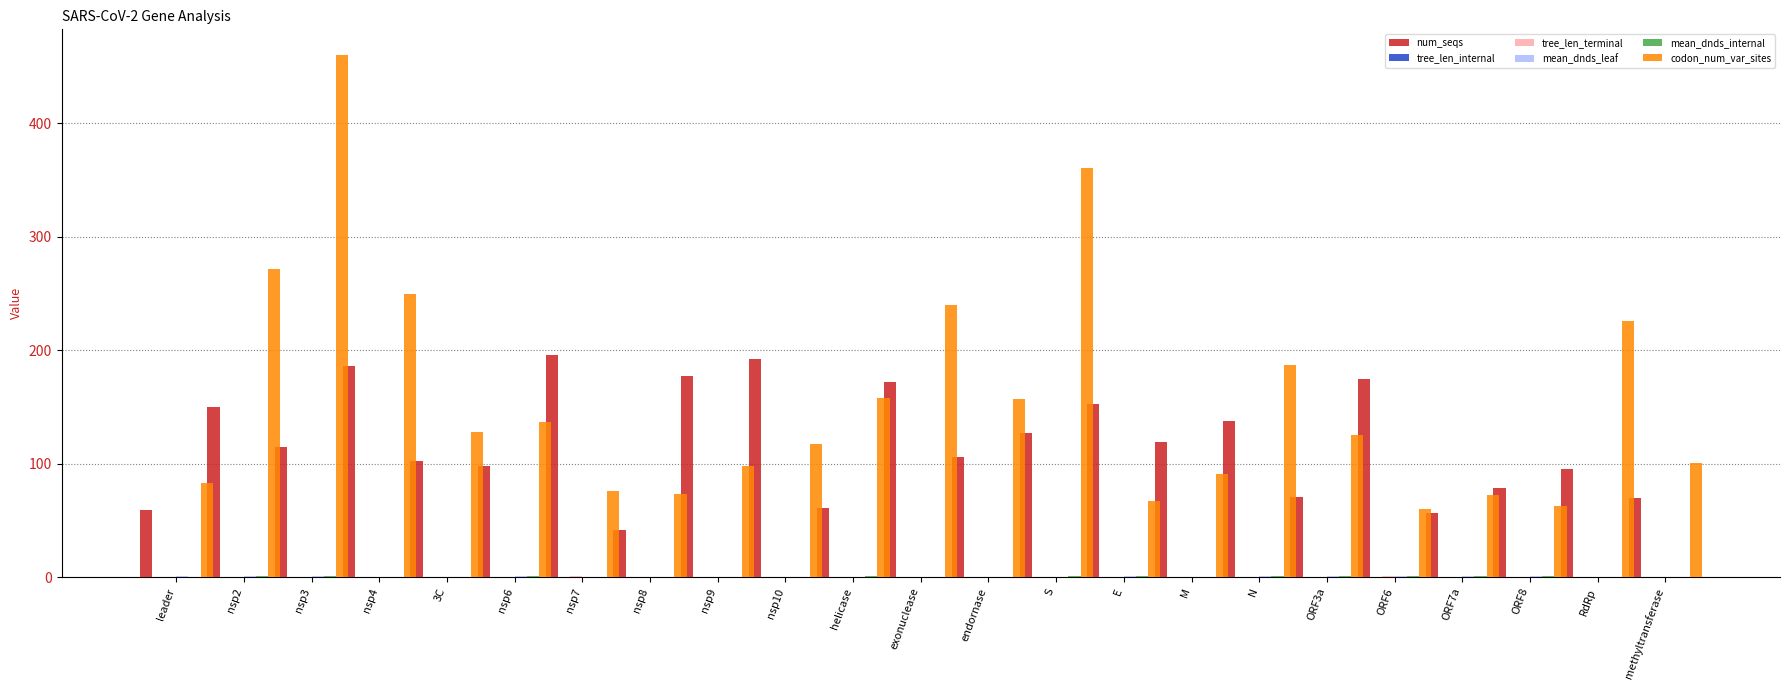

The value of num_seqs at nsp4 is 104.4. True or false?

False